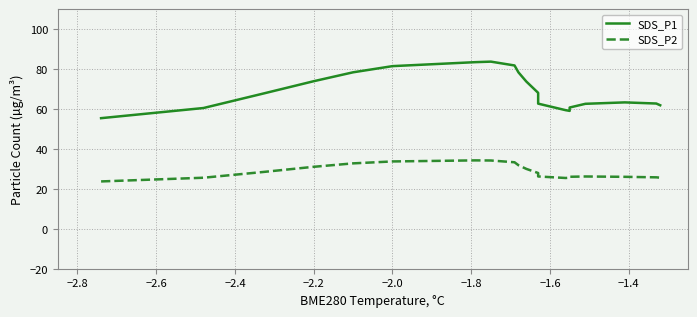

Reading left to right, extract all data points from this chart.

SDS_P1: 55.4	60.5	67.7	73.9	78.4	81.5	83.5	83.7	81.8	78.4	73.8	68.1	62.7	59.4	59.1	60.8	62.6	63.3	62.8	61.9
SDS_P2: 23.7	25.6	28.4	31.1	32.8	33.7	34.3	34.2	33.3	31.8	30.0	27.9	26.2	25.5	25.6	26.1	26.2	26.0	25.8	25.6